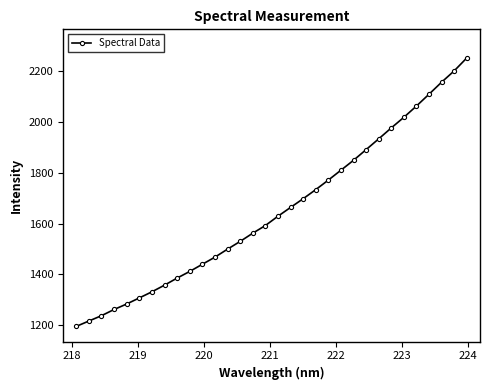

How many data points are above 1629?

16